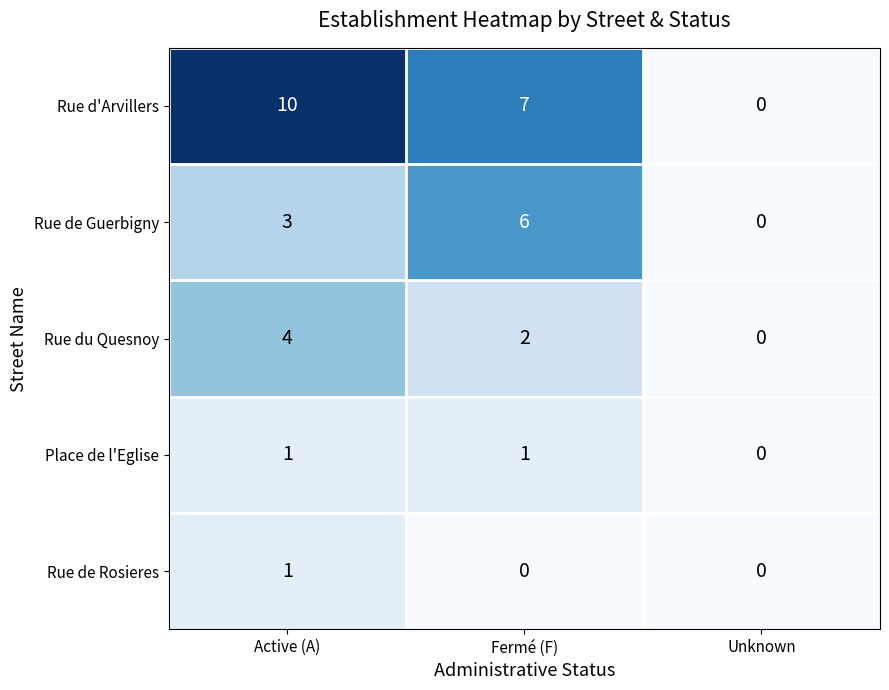

Which label corresponds to the largest value in the chart?

Active (A)